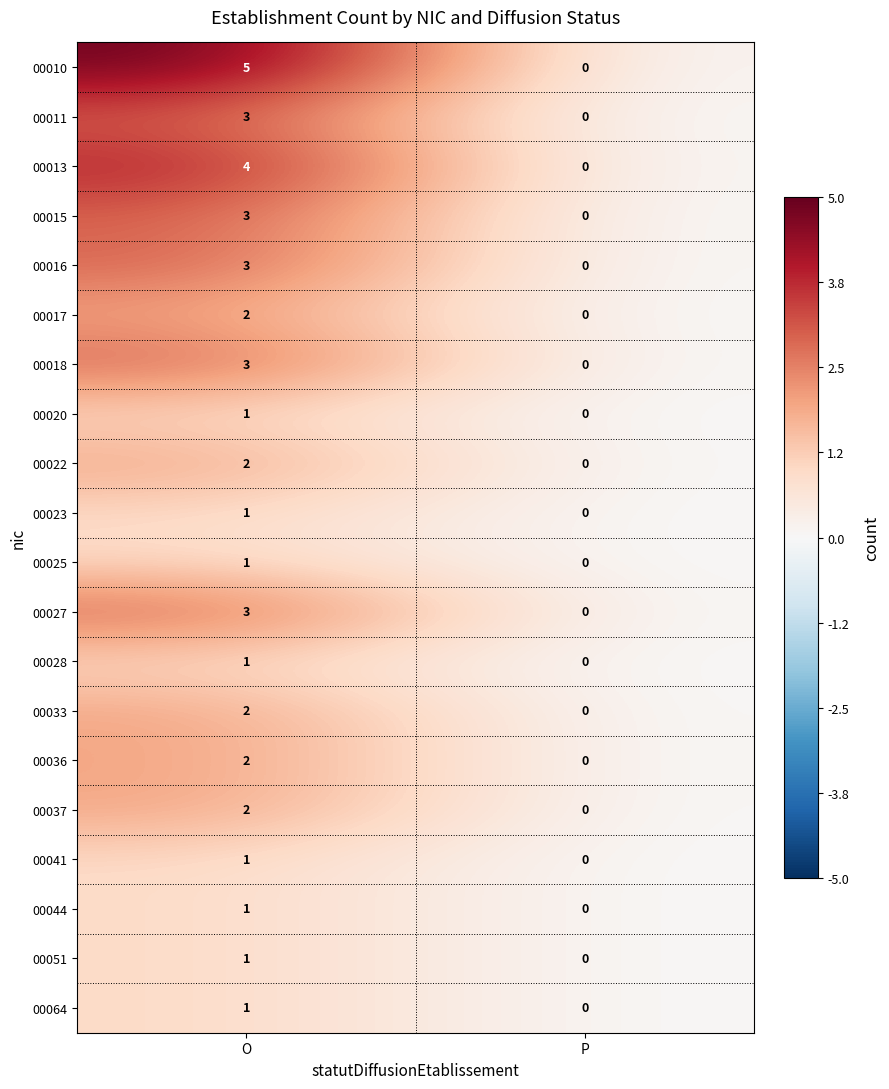

What is the spread (max minus min) of values at O?

4